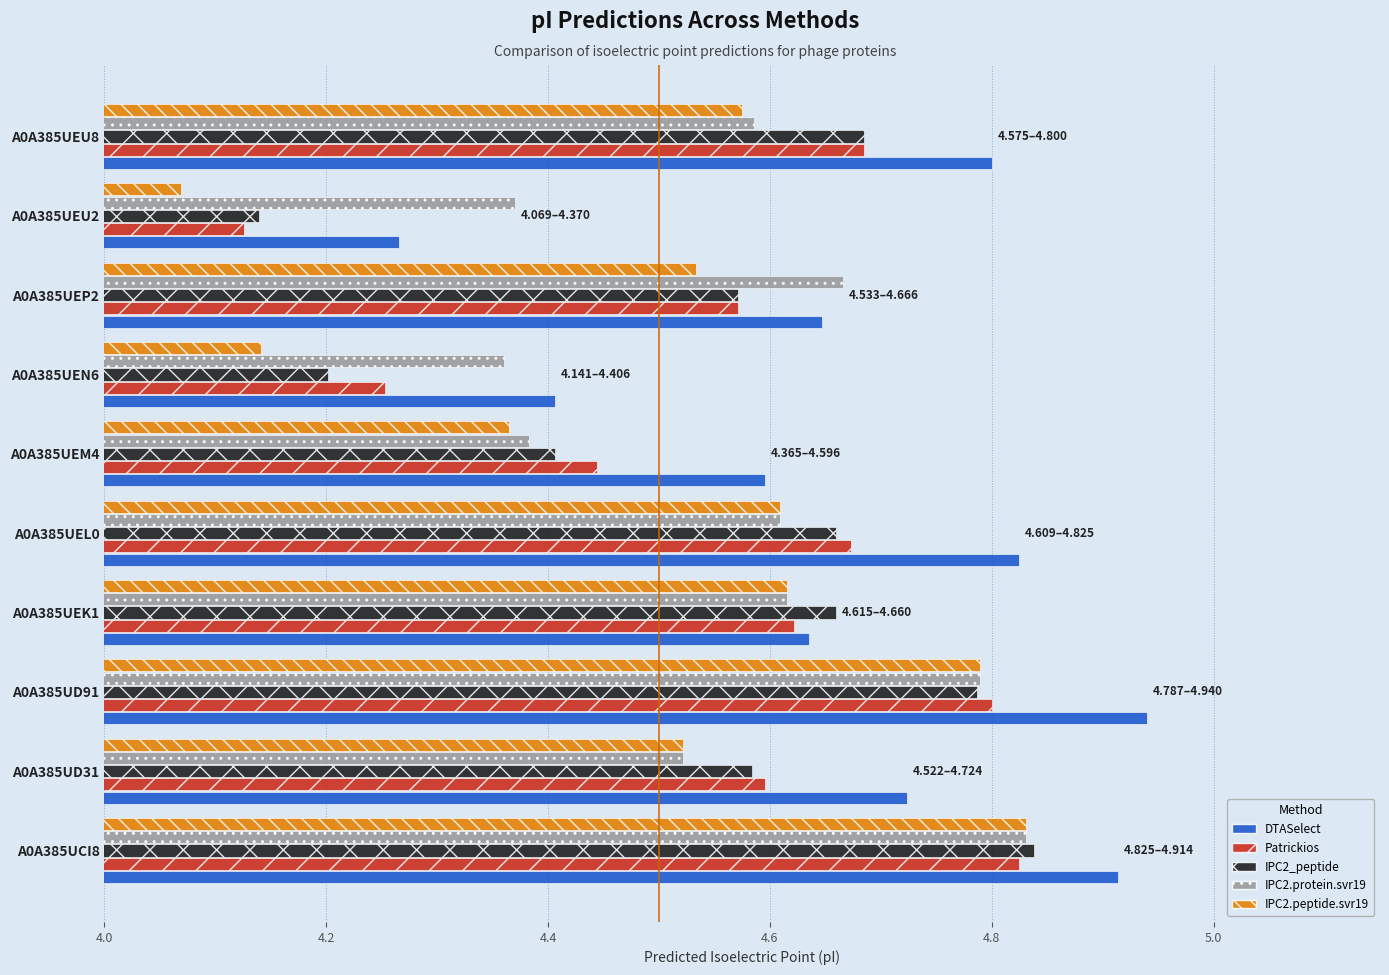

Between A0A385UD31 and A0A385UEN6, which series saw the biggest shift?

IPC2_peptide